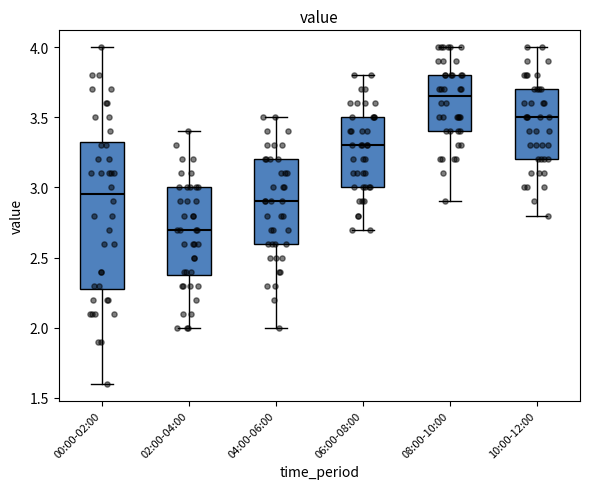

Where does the lower whisker of the box for 06:00-08:00 end on the y-axis? The values are not printed on the chart, so give them approximately, as read against the axis.

2.70